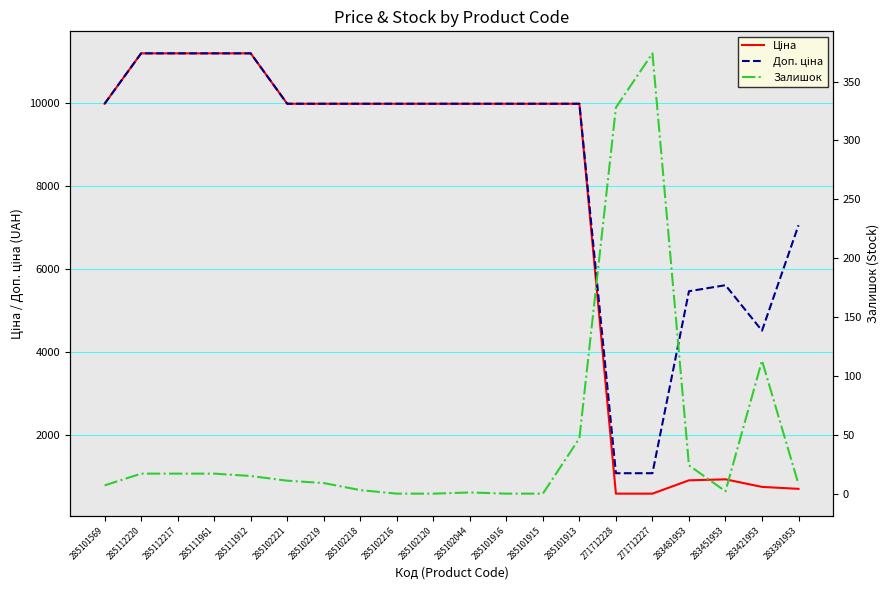

At which category does Залишок reach its first local peak?

285102044